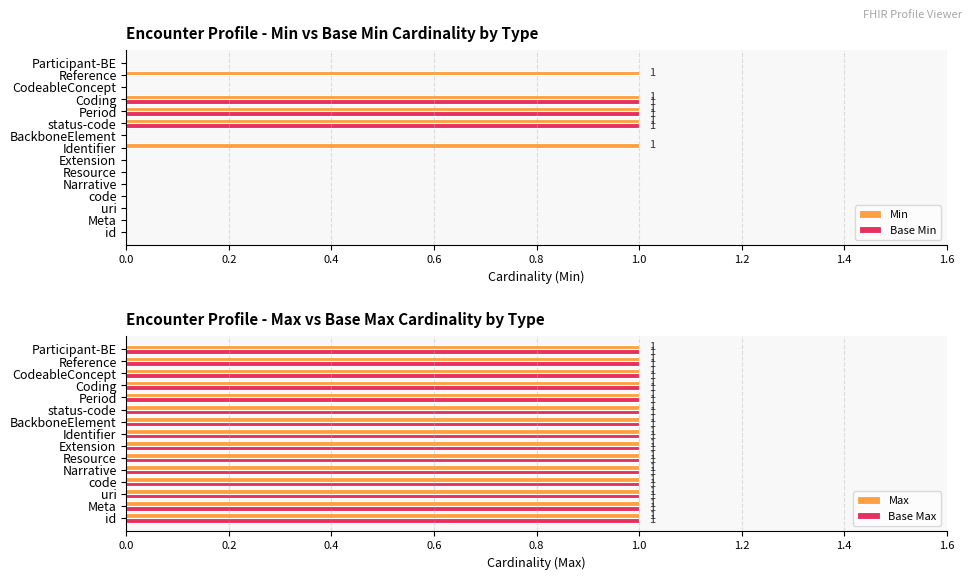

The Min series shows 2 at Identifier. True or false?

False